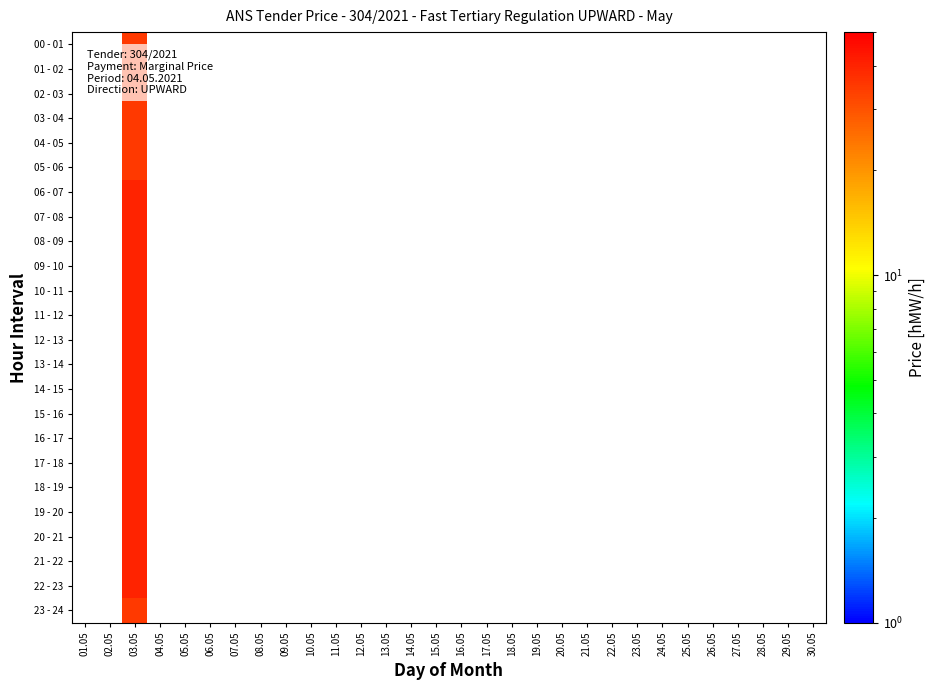

What is the maximum value shown in the chart?

40.0